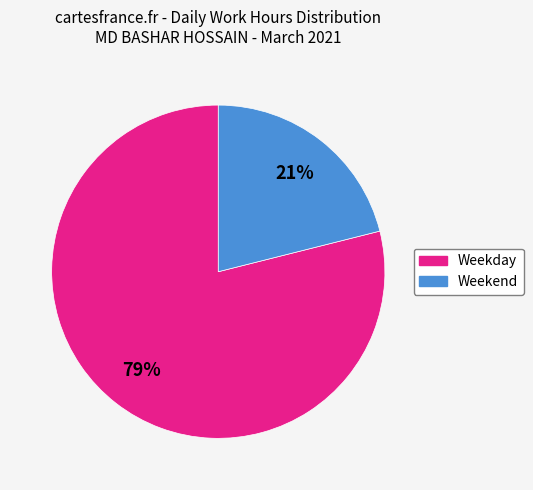

How many segments does this pie chart have?

2